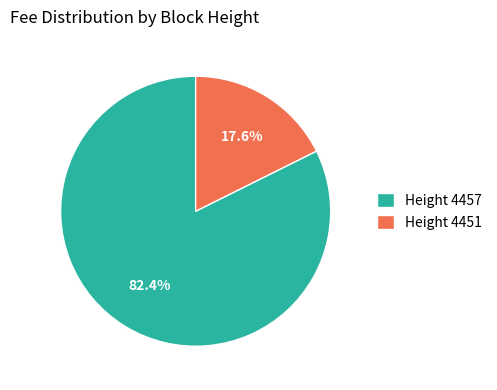

Rank the categories by value from lowest to highest.

Height 4451, Height 4457